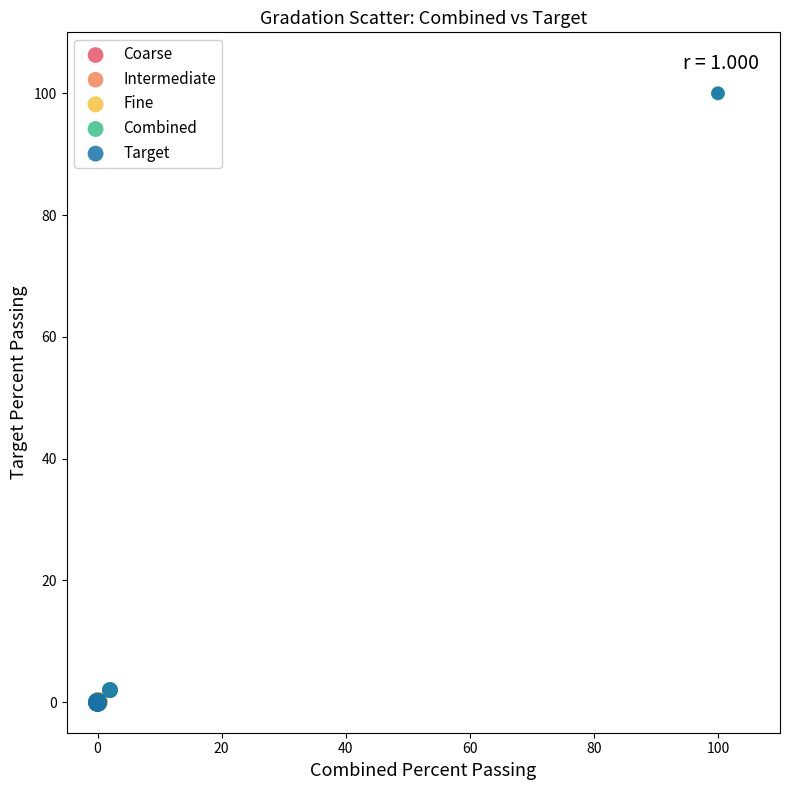

Which series has the largest Y range (max minus min)?

Target